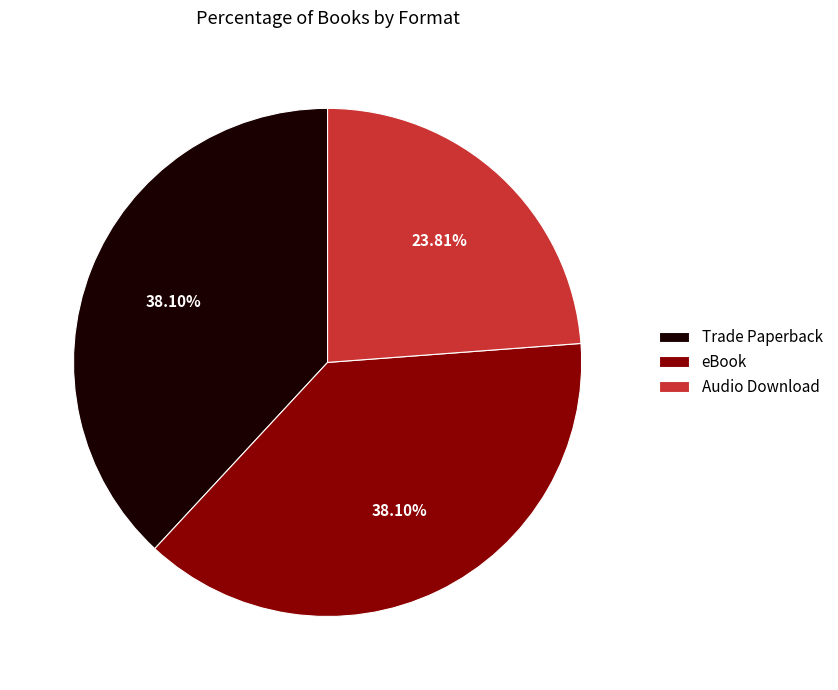

How many segments does this pie chart have?

3